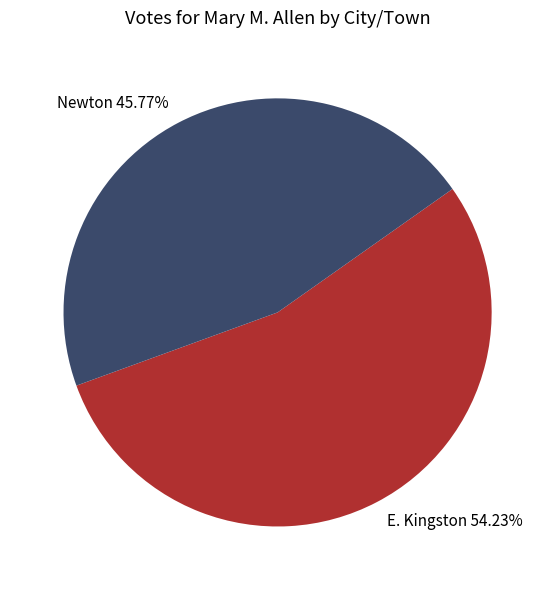

Which slice is the smallest?

Newton